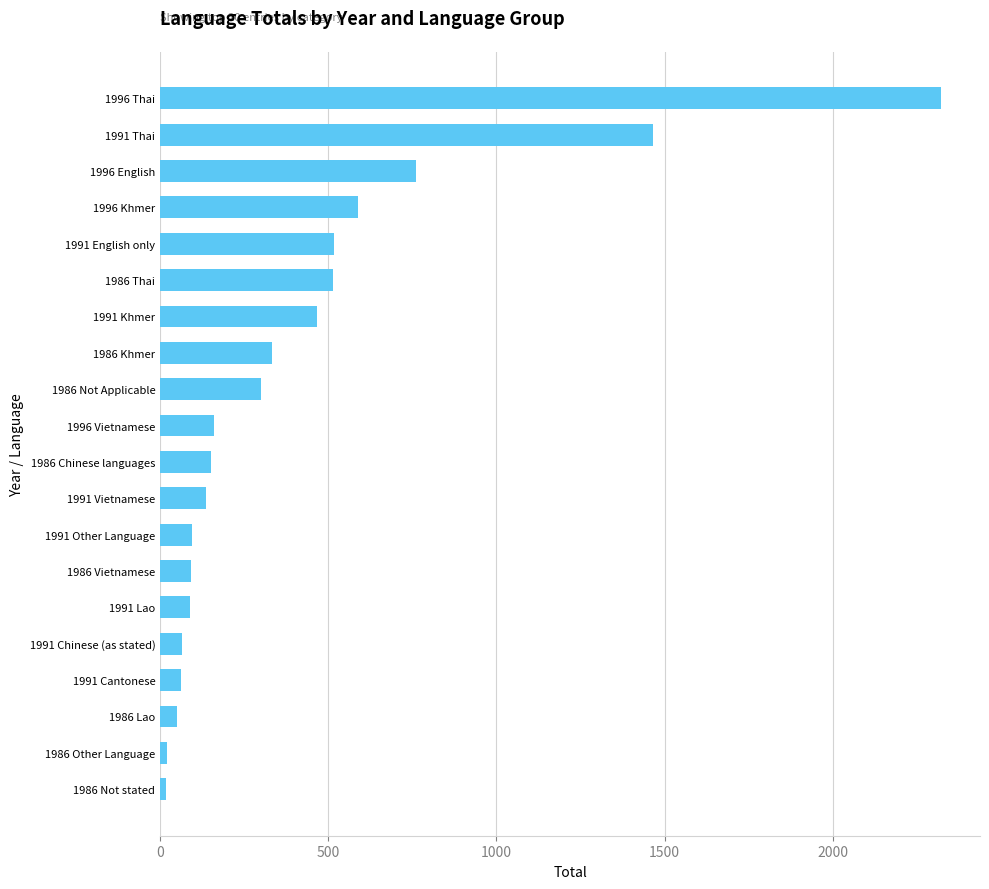

True or false: the data shows 664 at 1991 Thai.

False